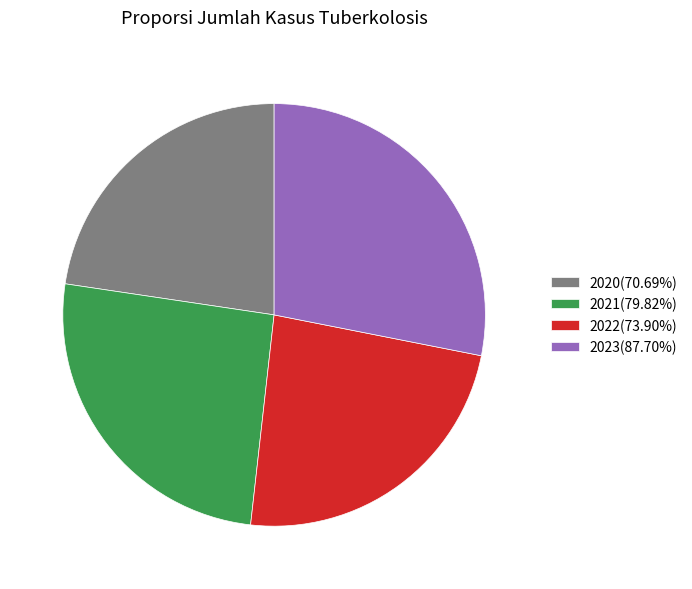

Between 2022 and 2023, which is larger?

2023